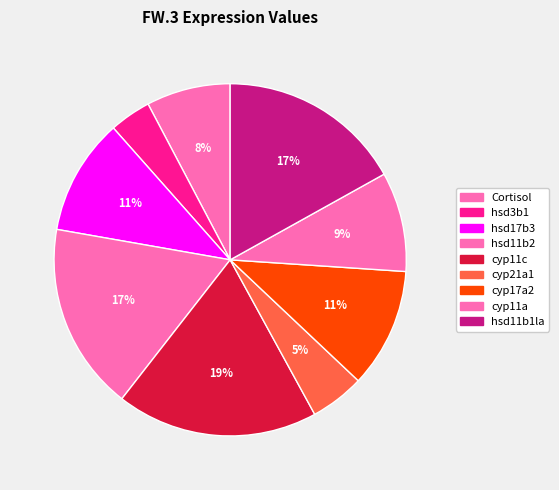

How many slices are in this pie chart?

9